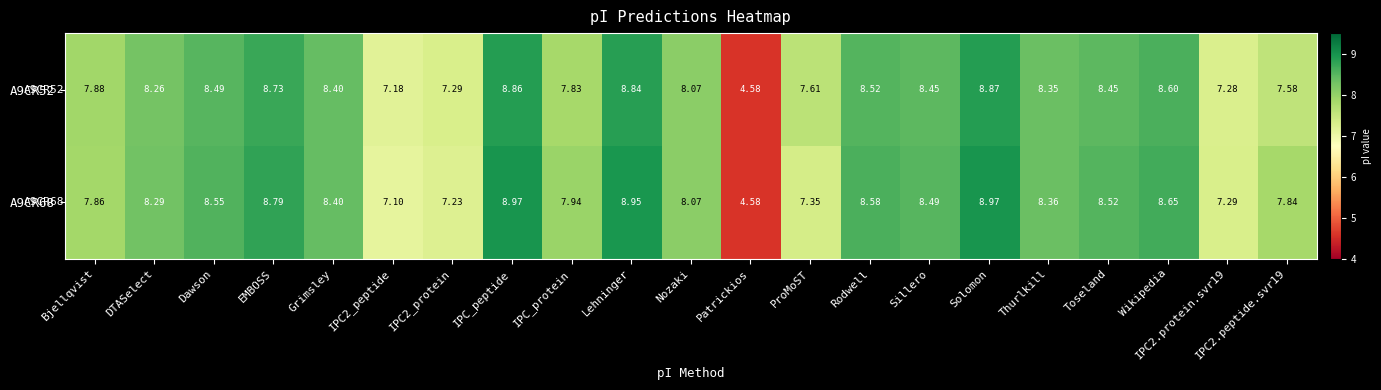

List the series in order of their peak value, highest first.

A9CR68, A9CR52